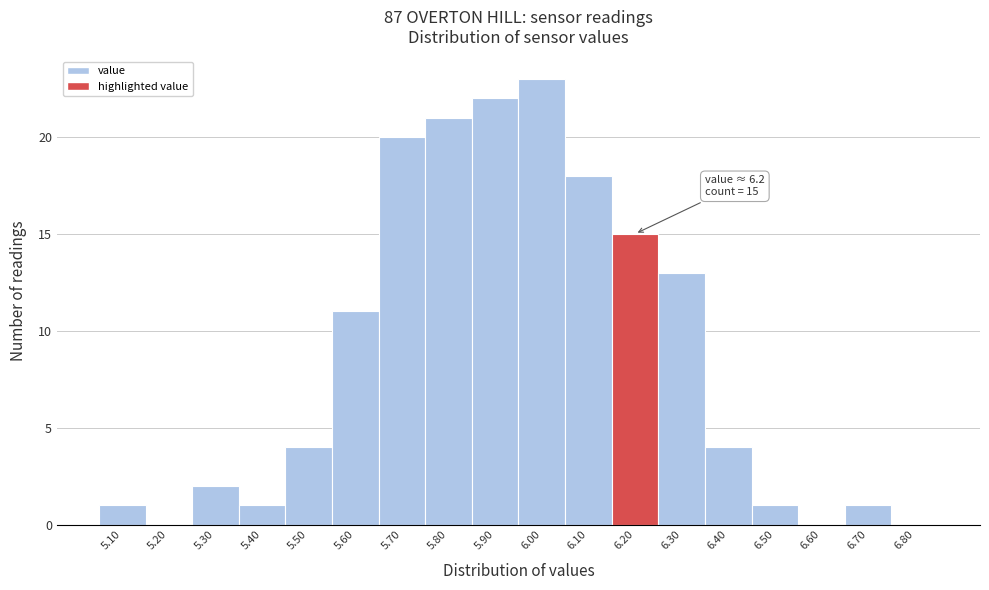

Which range on the x-axis has the tallest bar?

5.95 to 6.05